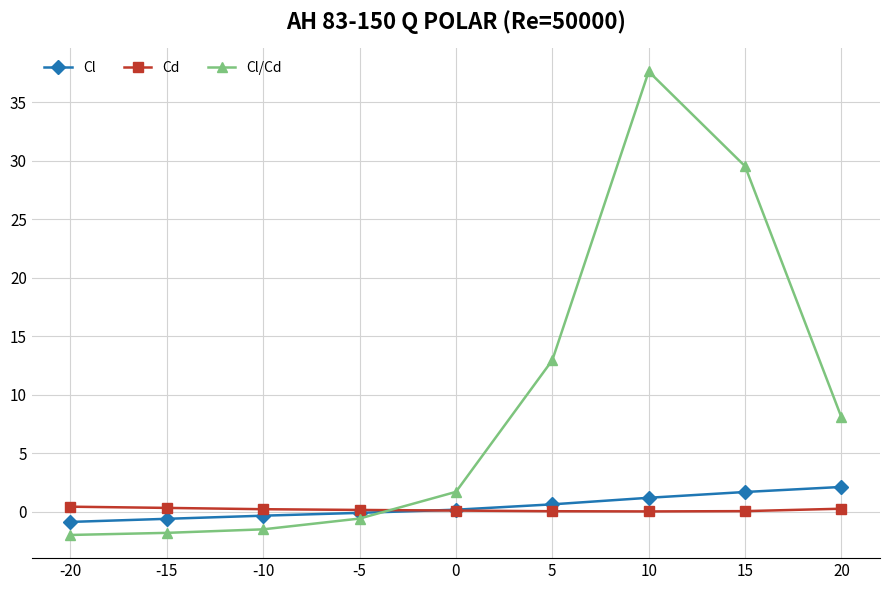

What is the spread (max minus min) of values at 15?

29.5